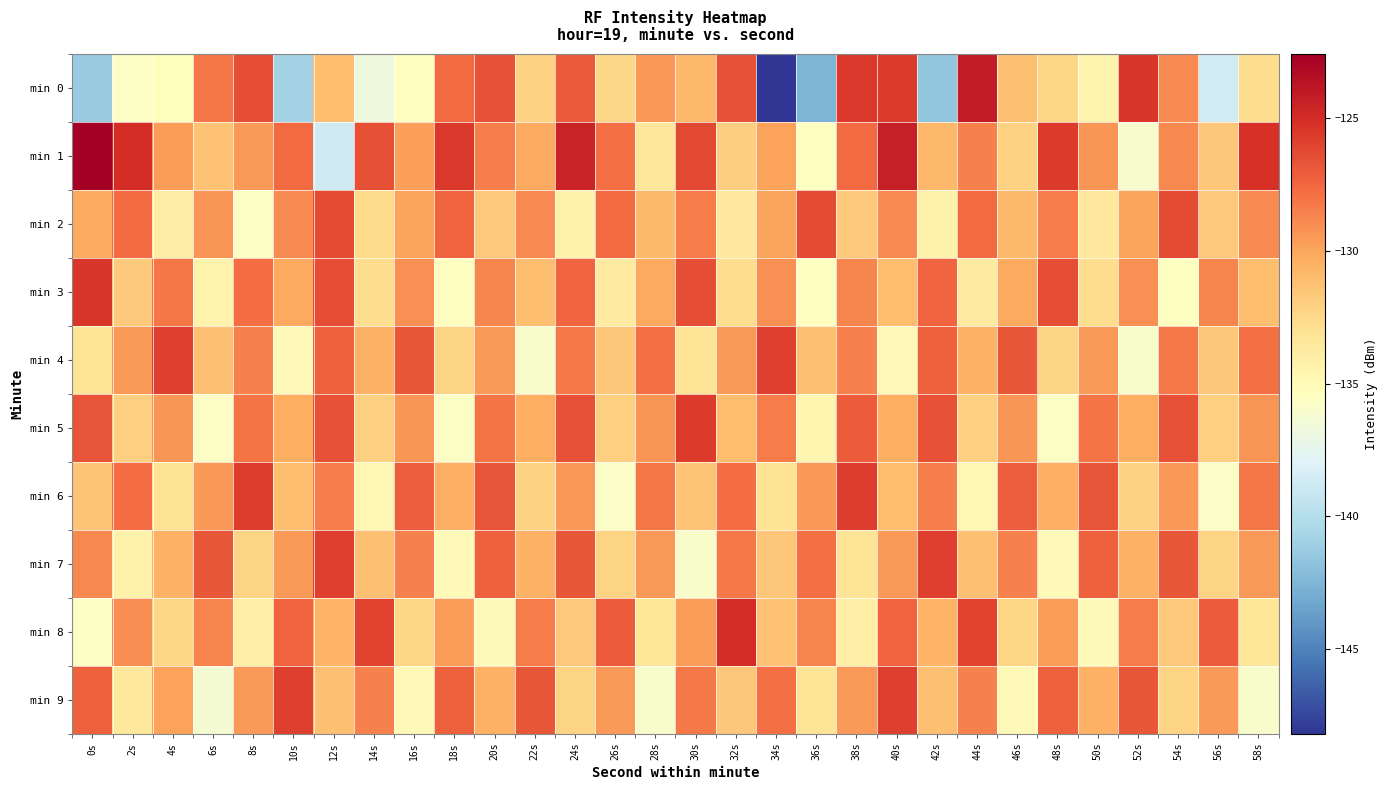

What is the spread (max minus min) of values at 36s?

16.2